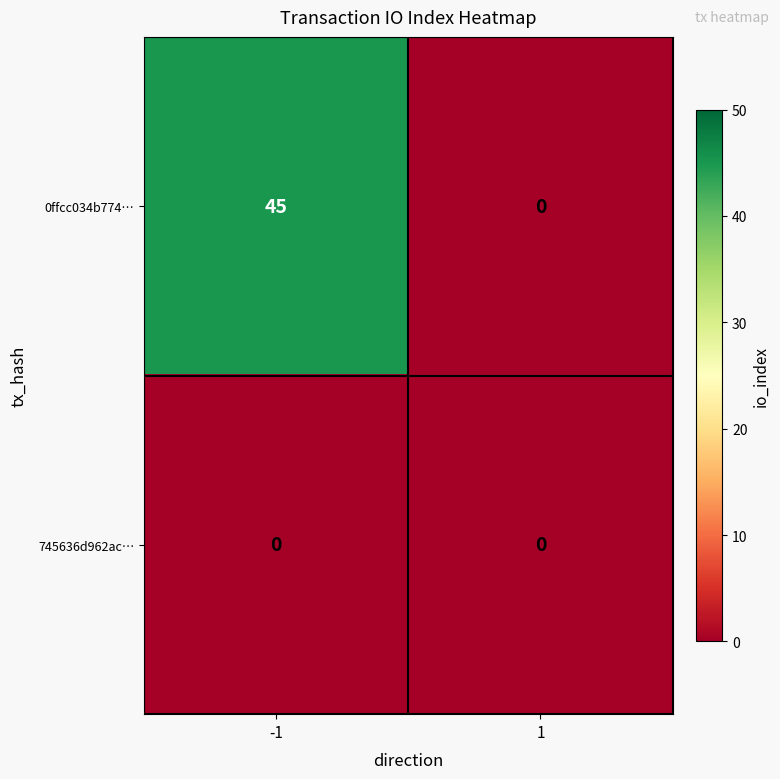

What is the total value across all series at -1?

45